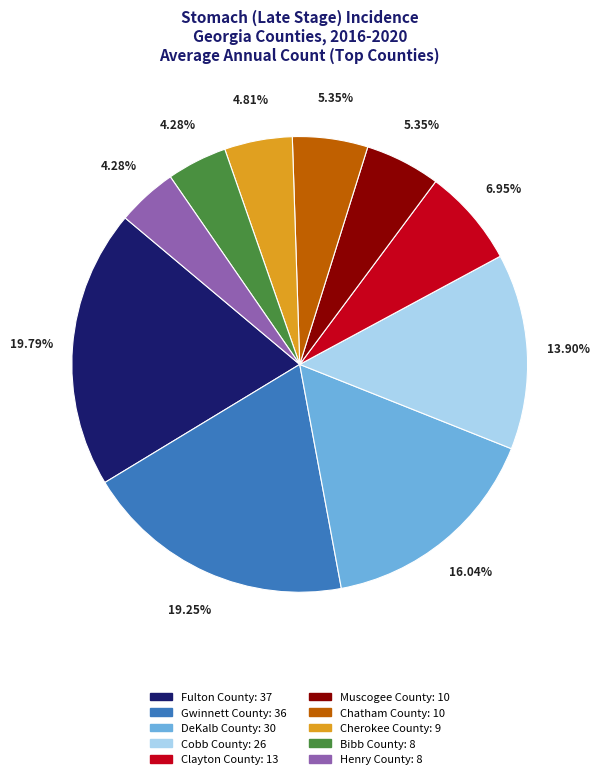

Is it true that Cobb County is 14% of the pie?

True